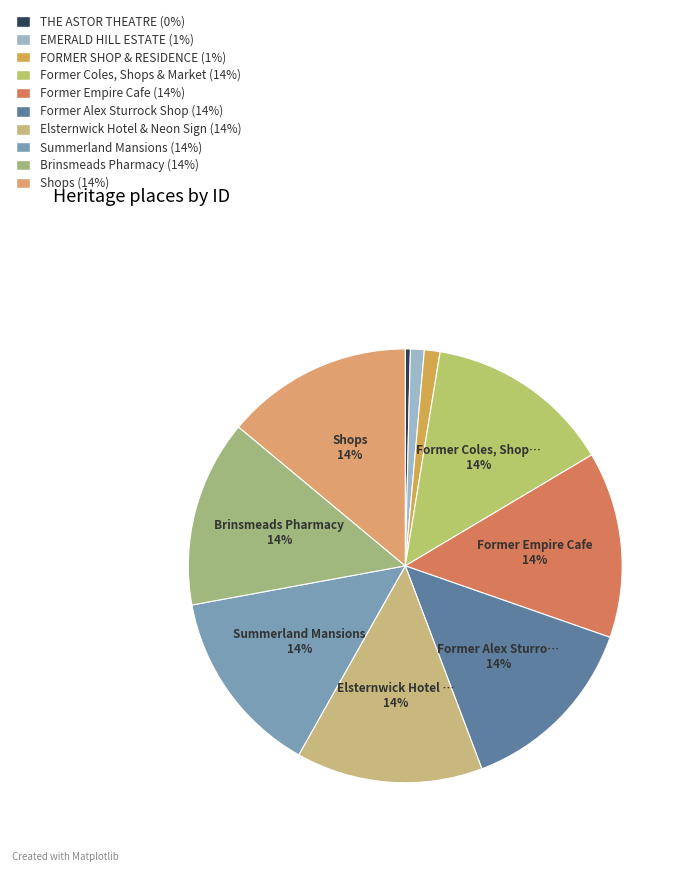

Which slice is the largest?

Shops